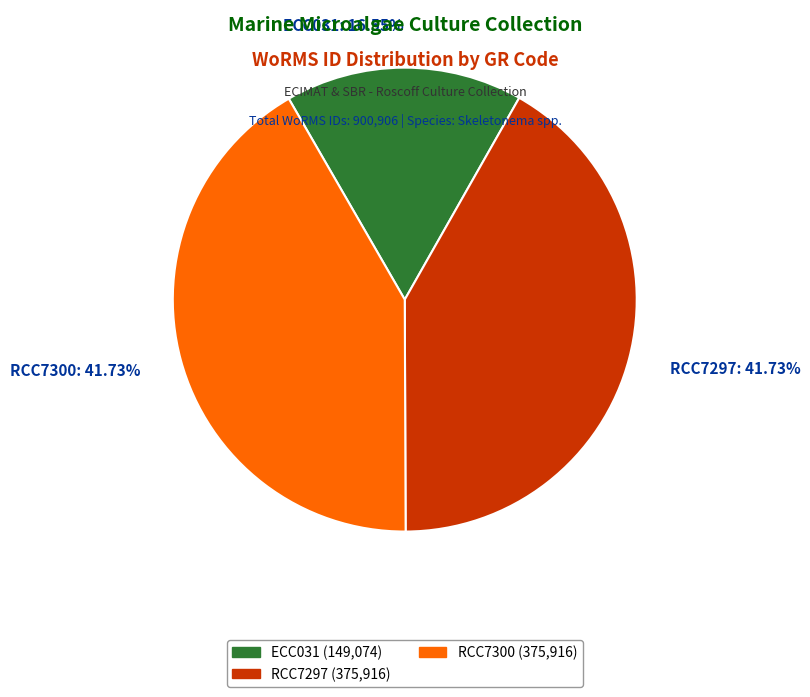

What percentage is the RCC7300 slice, to the nearest percent?

42%